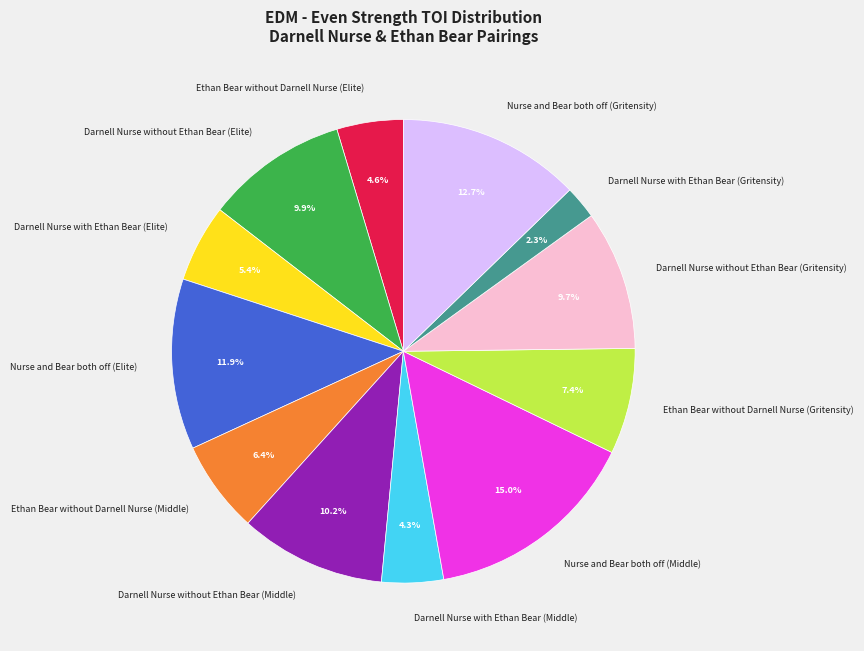

Is there a majority slice in this chart?

No